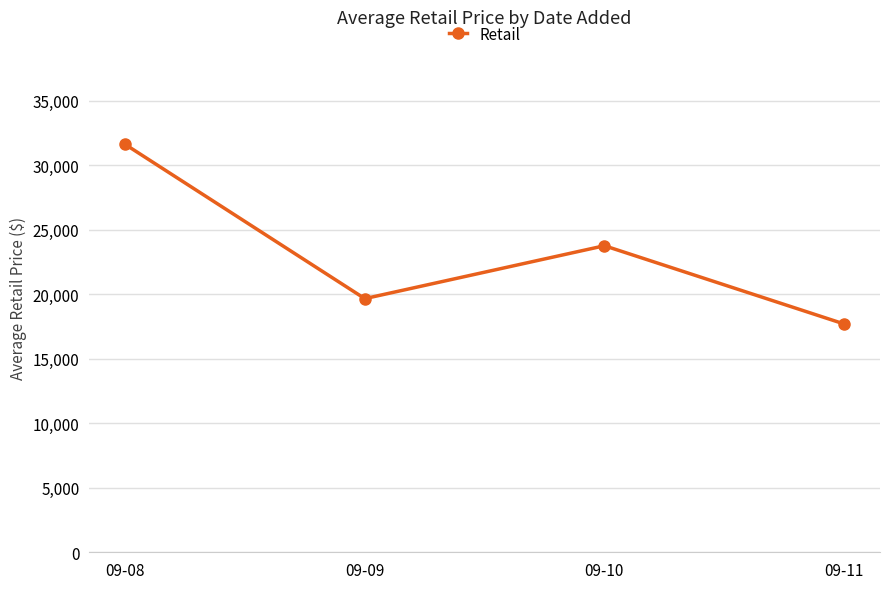

Between 09-10 and 09-11, which is larger?

09-10